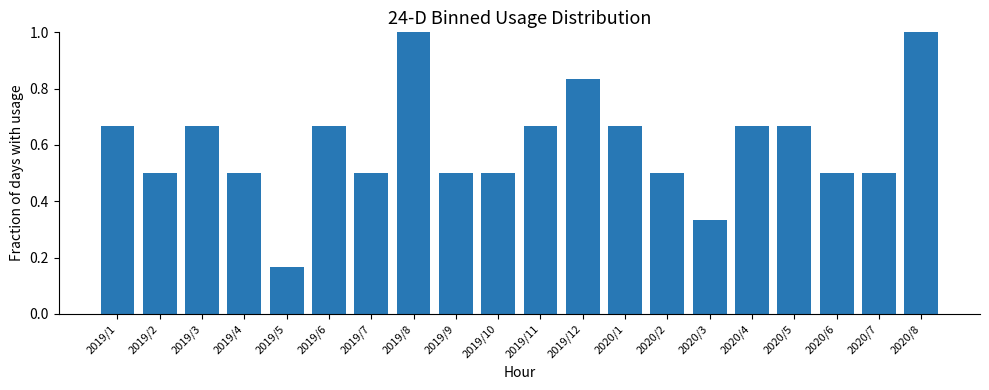

What is the average value?

0.6